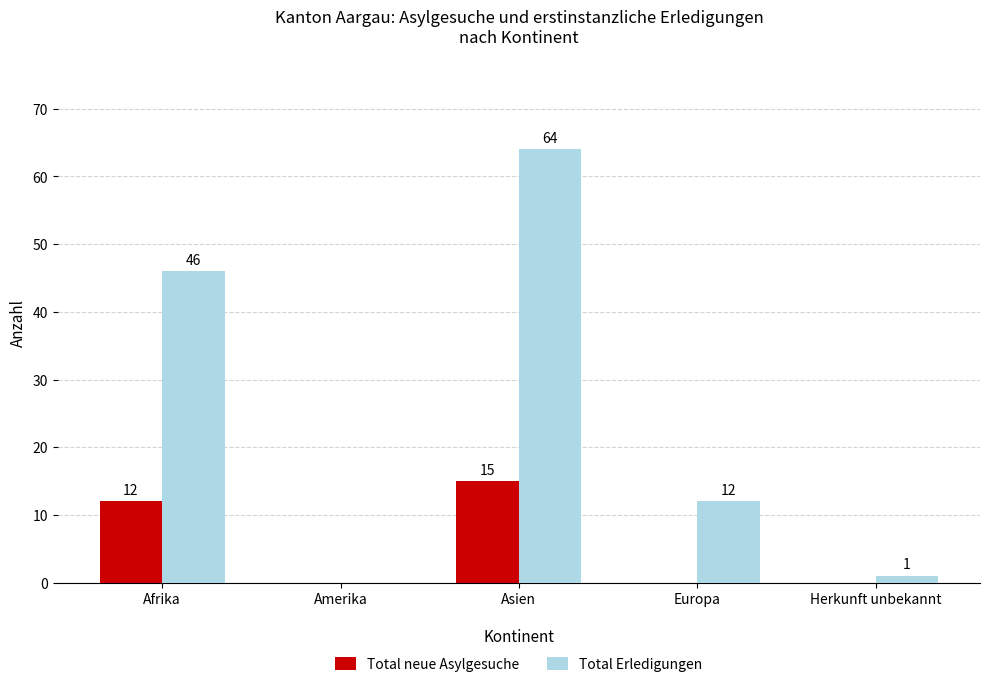

Reading left to right, what are all the values shown in this chart?

Total neue Asylgesuche: 12	0	15	0	0
Total Erledigungen: 46	0	64	12	1